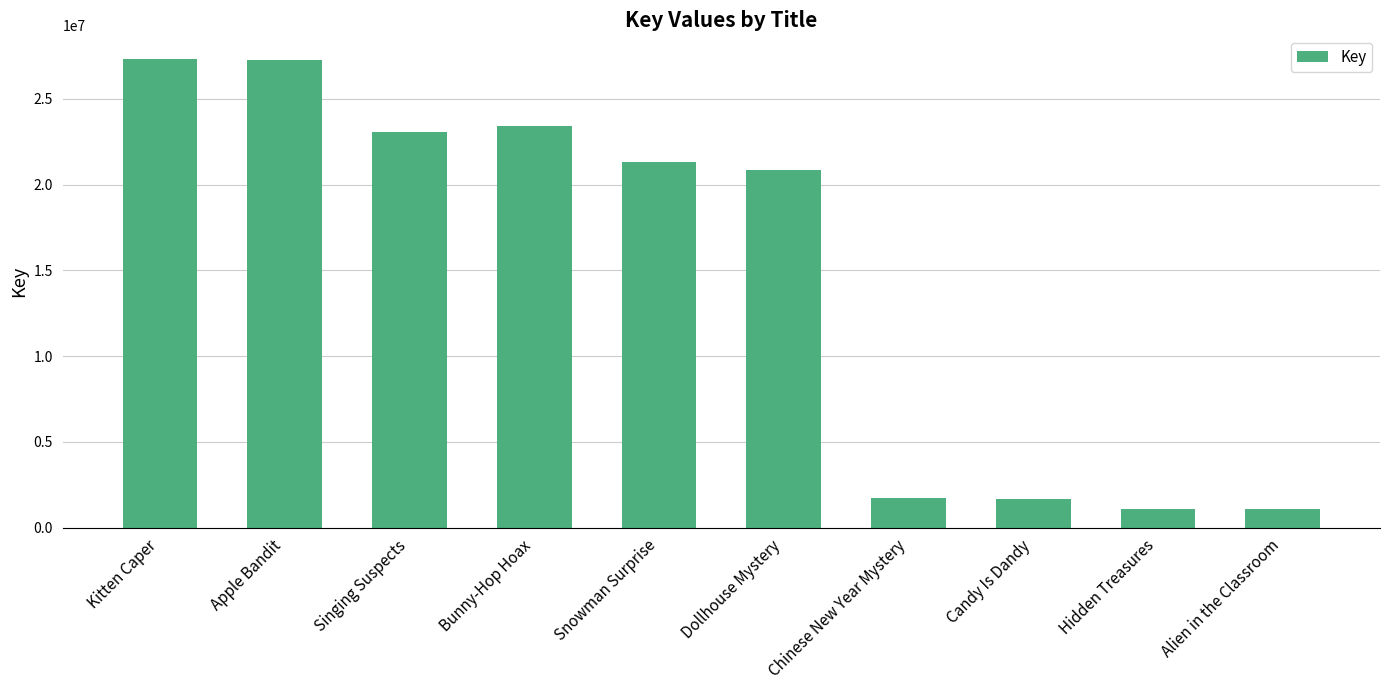

What is the difference between the maximum and minimum values?

26270527